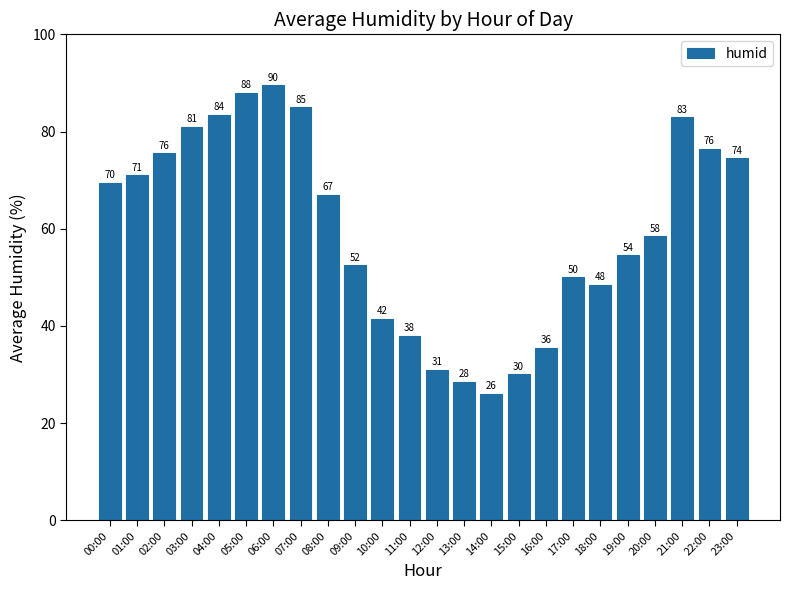

How many bars are there in total?

24